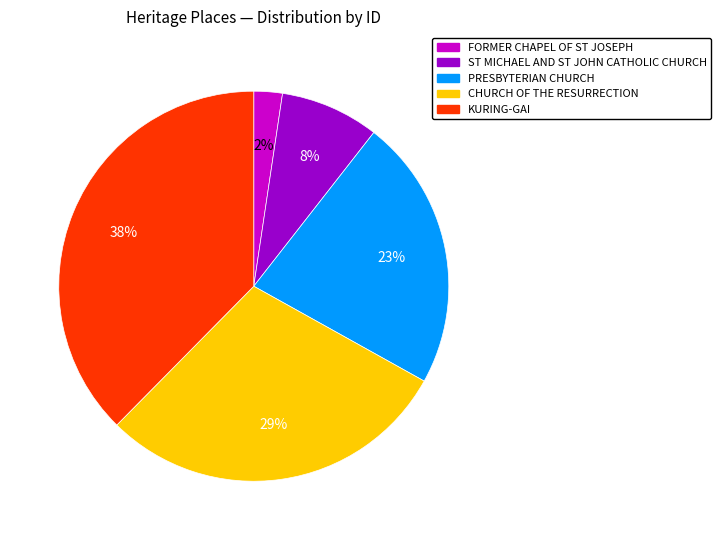

Do KURING-GAI and ST MICHAEL AND ST JOHN CATHOLIC CHURCH together represent more than half of the pie?

No